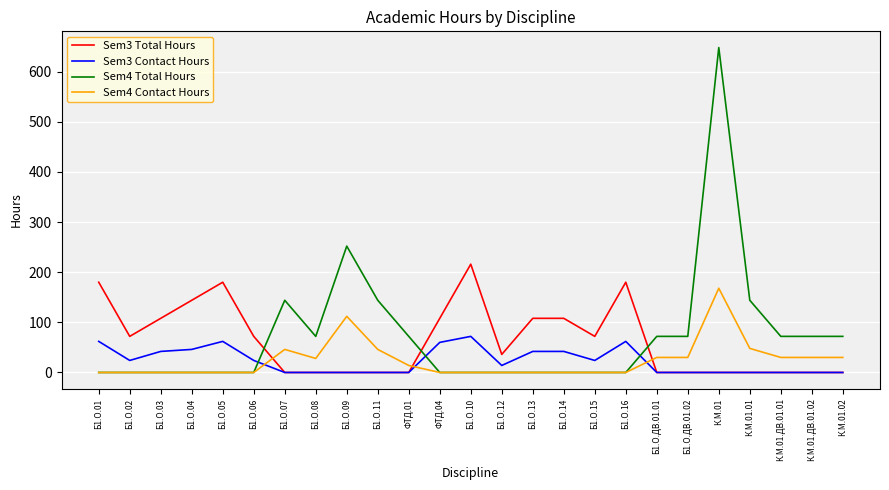

What is the approximate value of Sem3 Total Hours at Б1.О.03, to the nearest 5?

110